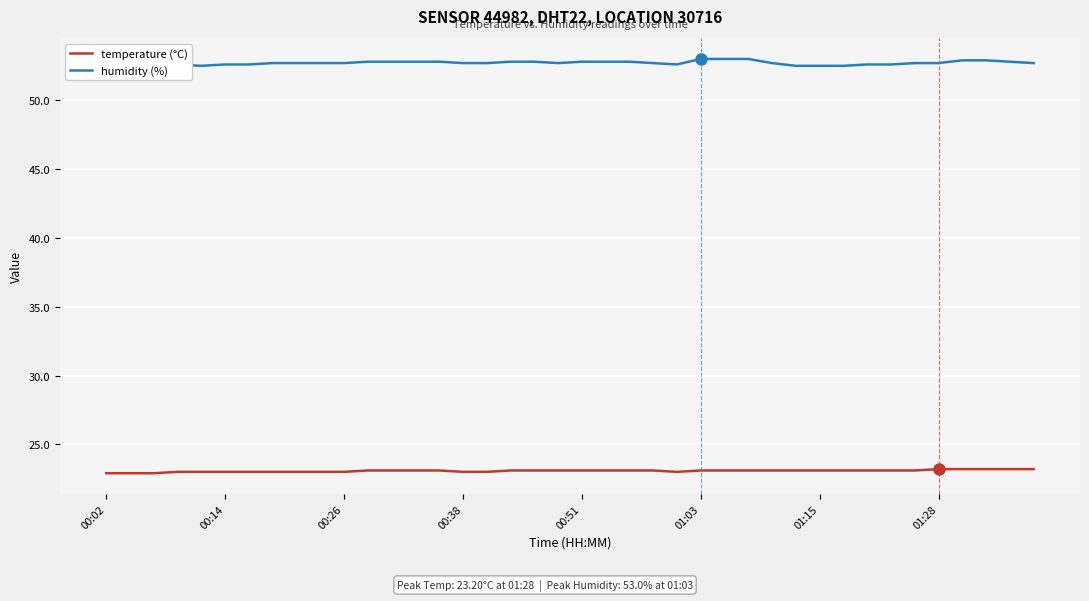

What is the sum of the humidity (%) values at 26 and 24?

105.6